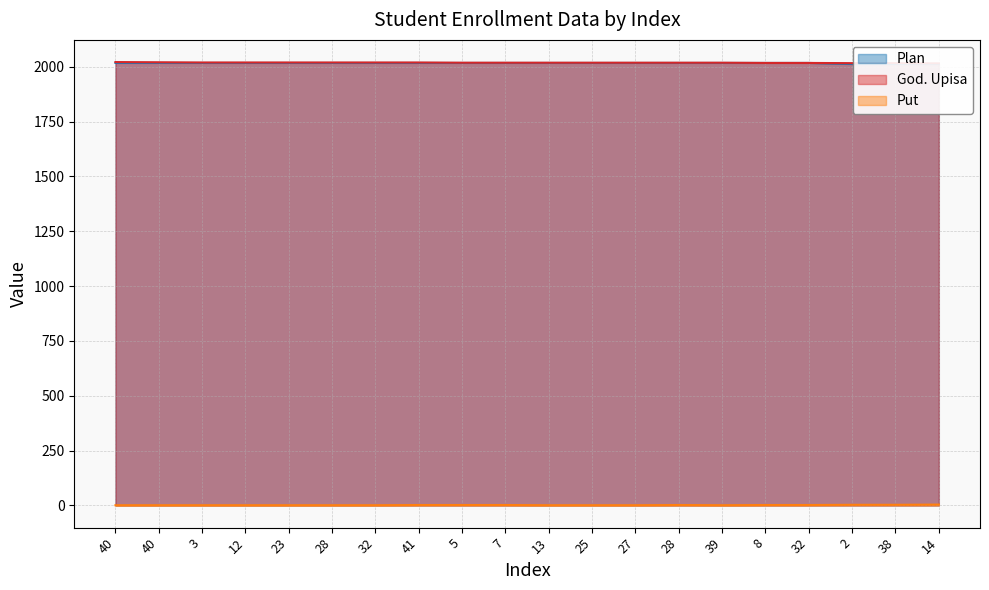

At which category does Put reach its first local valley?

39